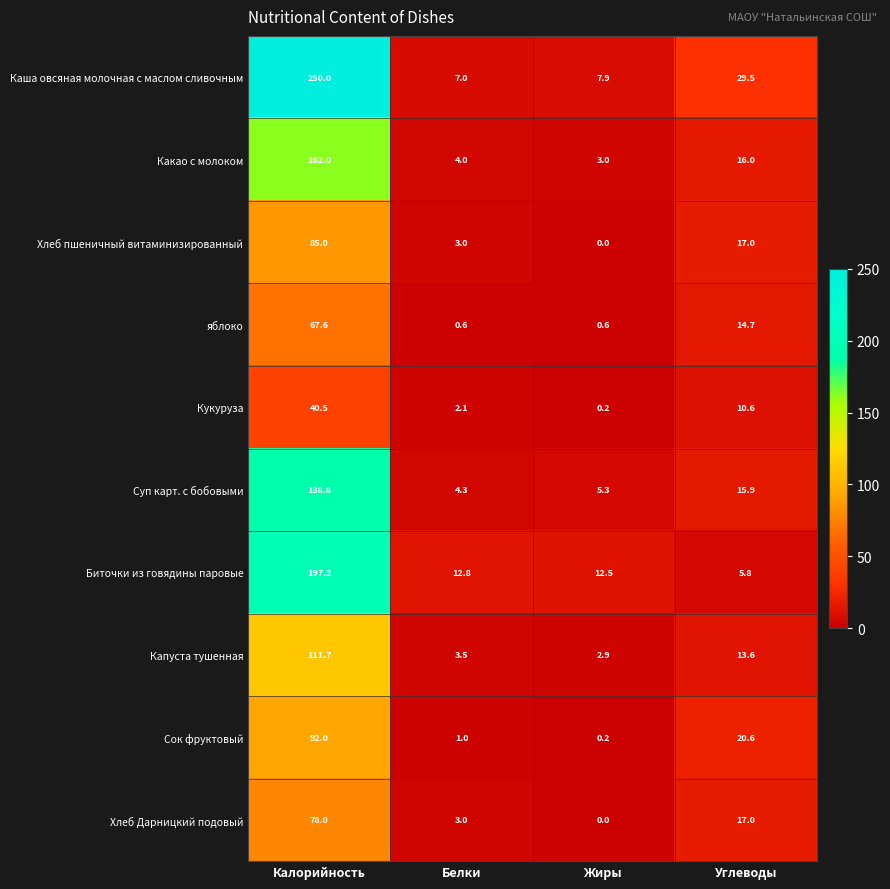

Which series has the widest spread of values?

Каша овсяная молочная с маслом сливочным